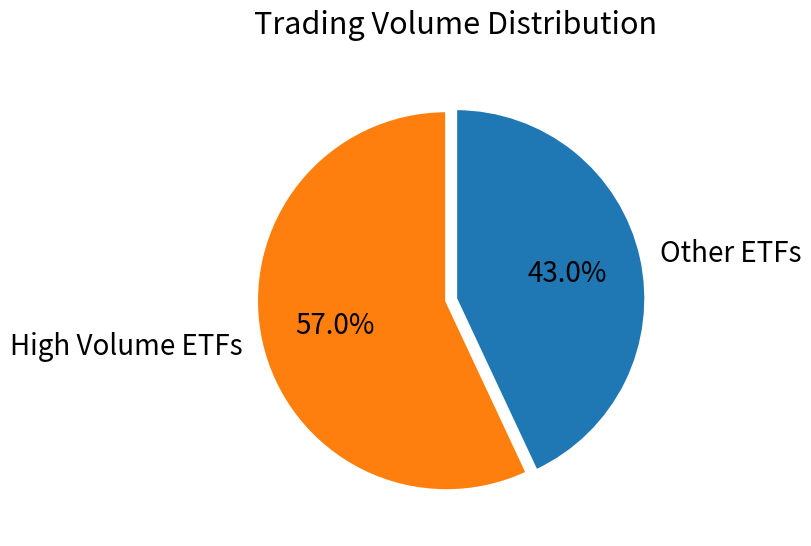

What is the total percentage of Other ETFs and High Volume ETFs?

100.0%